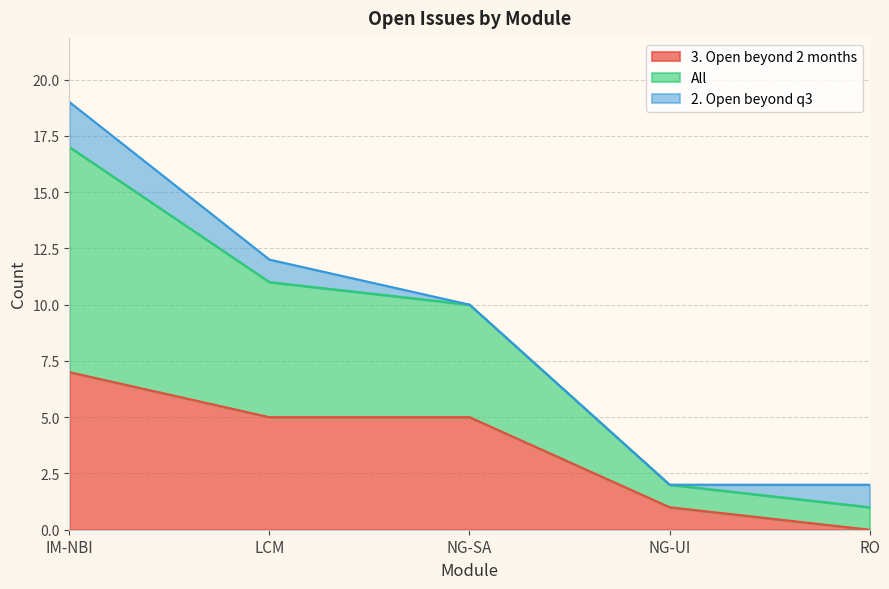

The All series shows 4 at IM-NBI. True or false?

False